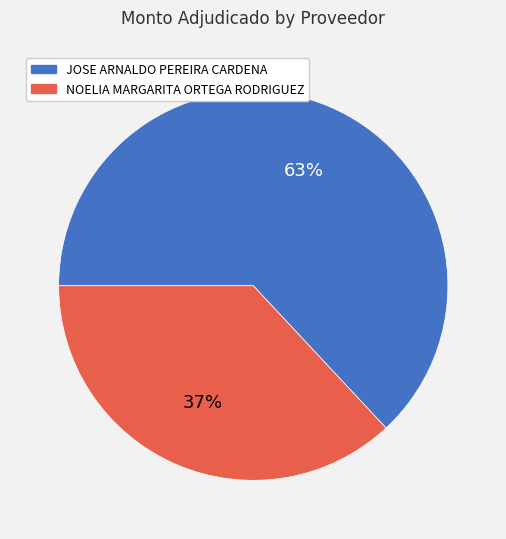

Which category has the biggest portion of the pie?

JOSE ARNALDO PEREIRA CARDENA